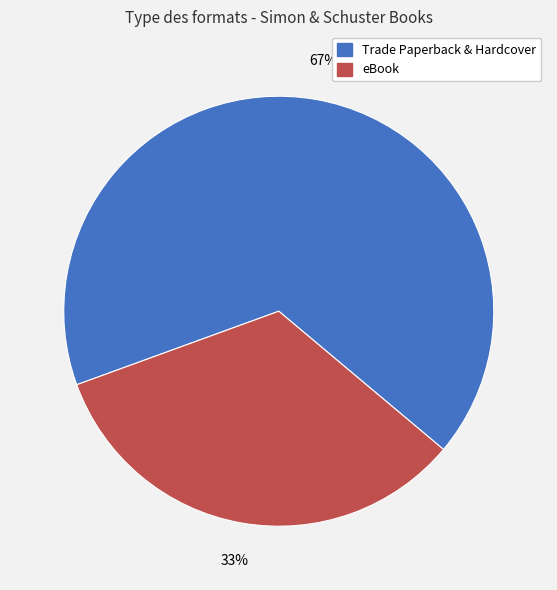

Which has a higher value, Trade Paperback & Hardcover or eBook?

Trade Paperback & Hardcover